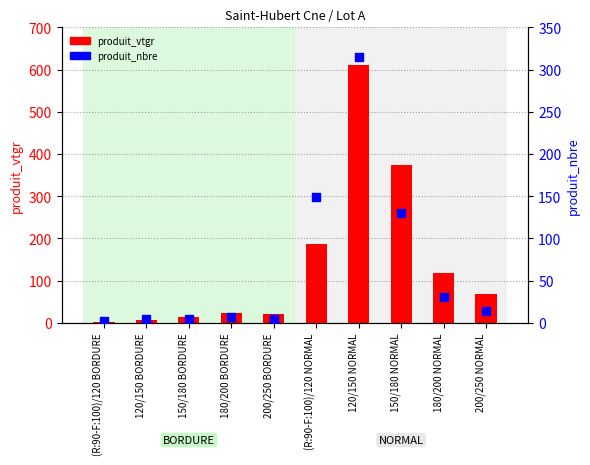

Which series has the largest total across all categories?

produit_vtgr